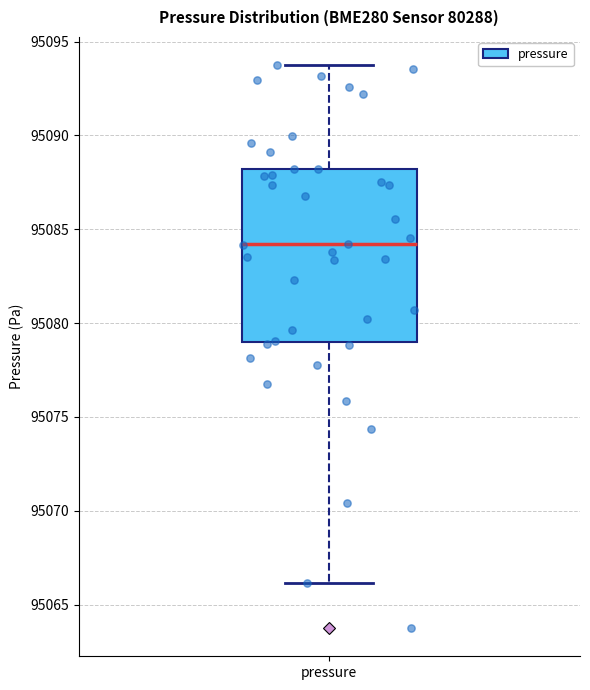

Where does the median line of the box for pressure sit on the y-axis? The values are not printed on the chart, so give them approximately, as read against the axis.

95084